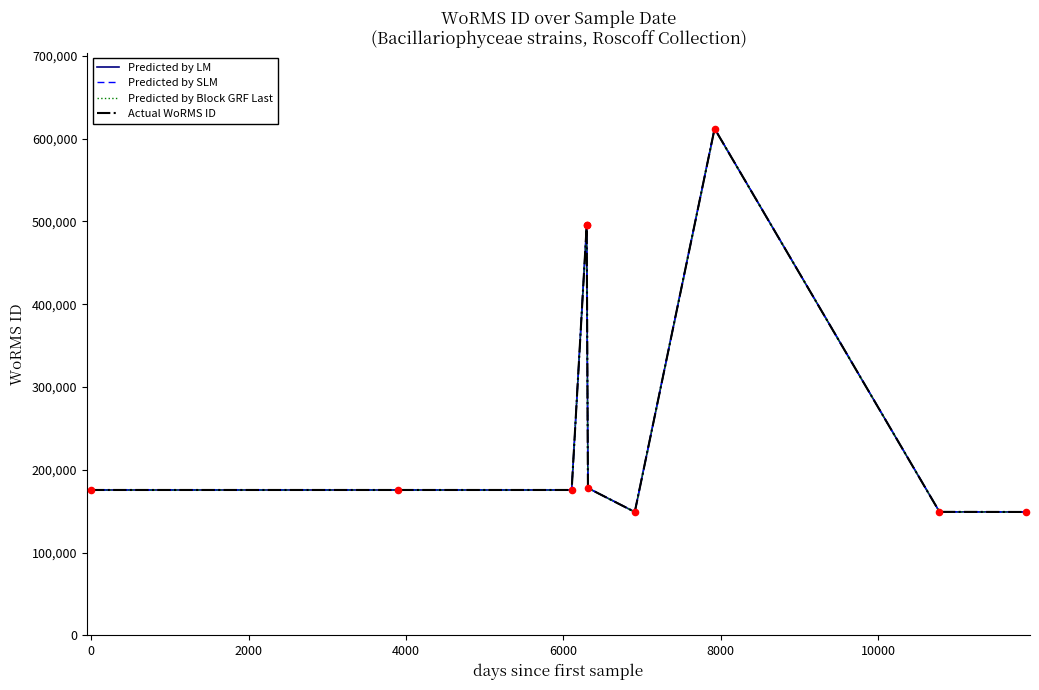

Which series reaches the minimum Y coordinate?

Predicted by Block GRF Last